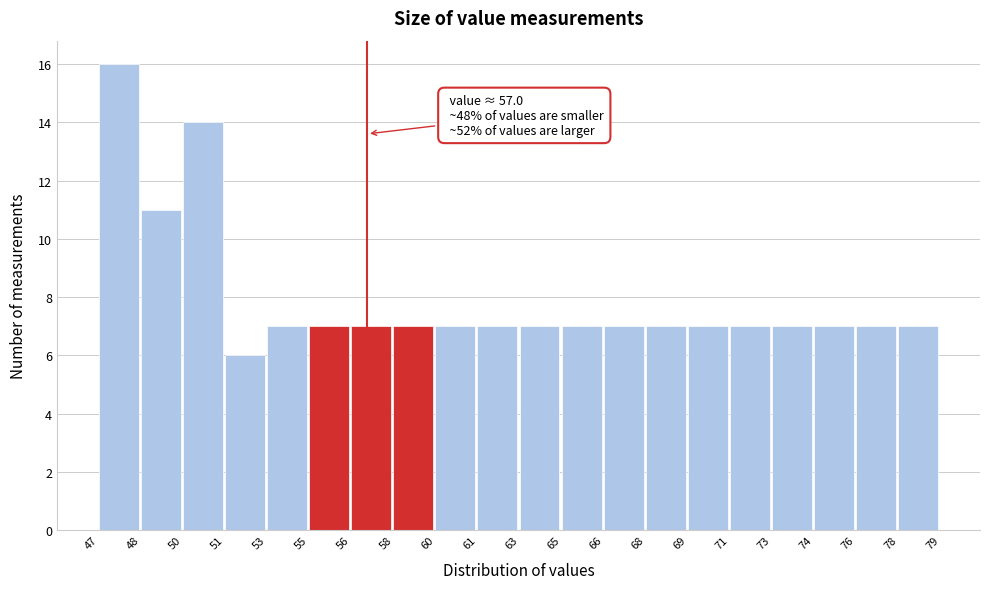

Reading left to right, transcribe all the data shown in this chart.

47=16	48=11	50=14	51=6	53=7	55=7	56=7	58=7	60=7	61=7	63=7	65=7	66=7	68=7	69=7	71=7	73=7	74=7	76=7	78=7